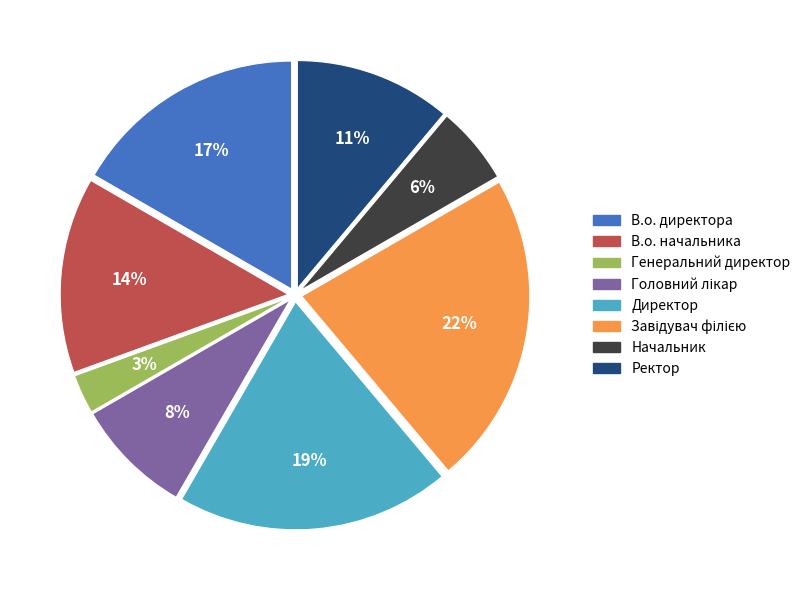

True or false: Генеральний директор accounts for 3% of the total.

True